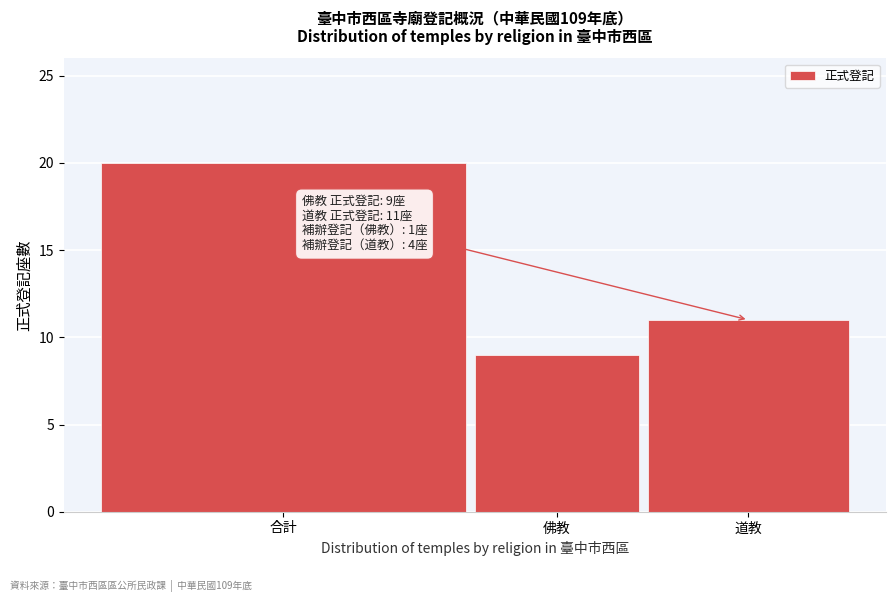

Reading right to left, transcribe all the data shown in this chart.

道教=11	佛教=9	合計=20